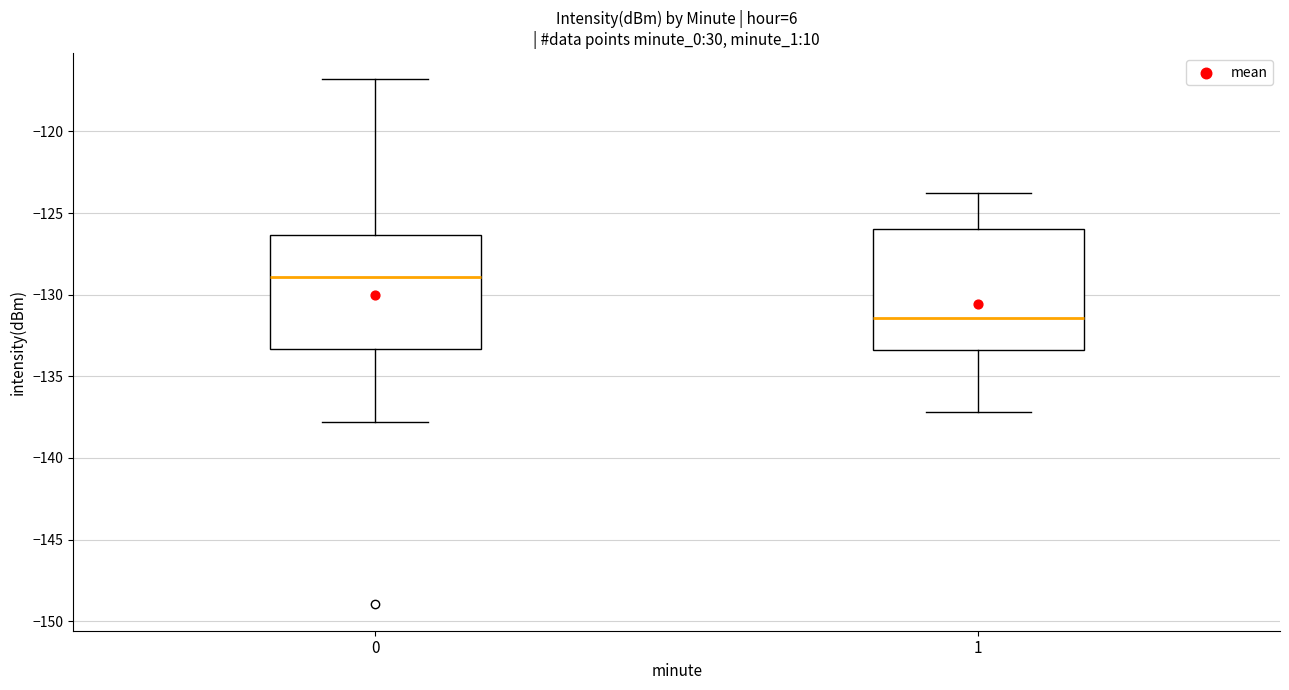

Reading left to right, read every box against the y-axis: the position of its median line, the range the box covers, and the ends of its whiskers. The values are not printed on the chart, so give them approximately, as read against the axis.

0: median -129.0, box -133.5 to -126.5, whiskers -138.0 to -117.0
1: median -131.5, box -133.5 to -126.0, whiskers -137.0 to -124.0